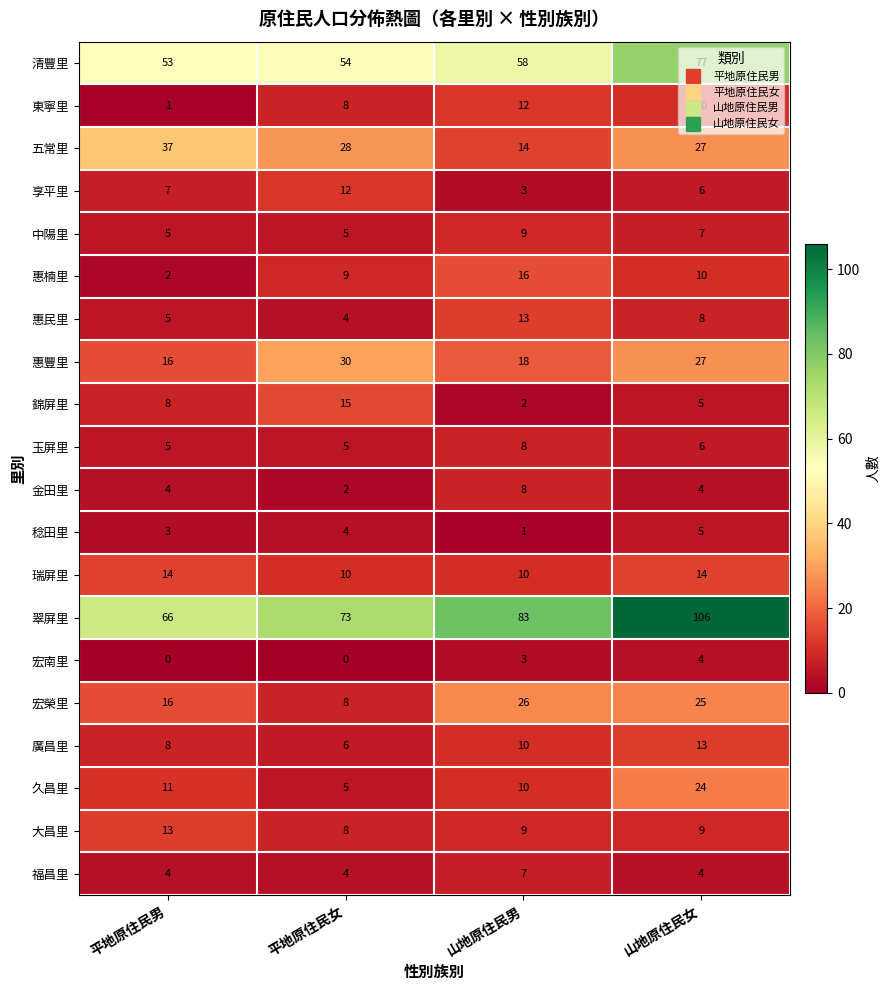

At which category is the sum across all series the highest?

山地原住民女